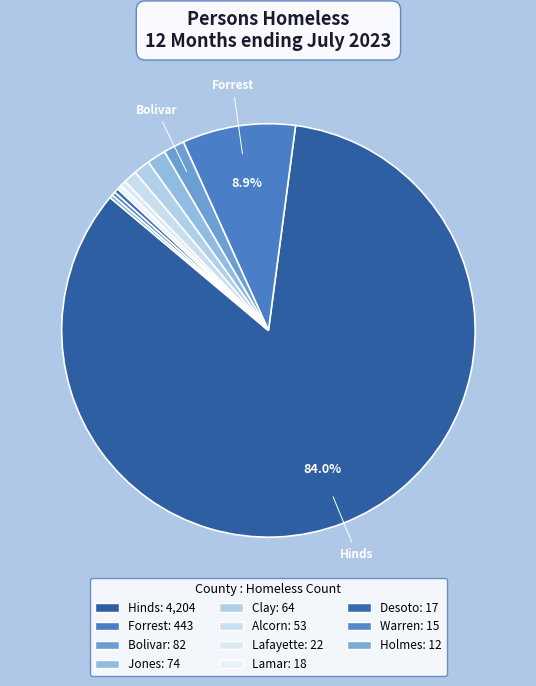

Does any single category account for the majority?

Yes